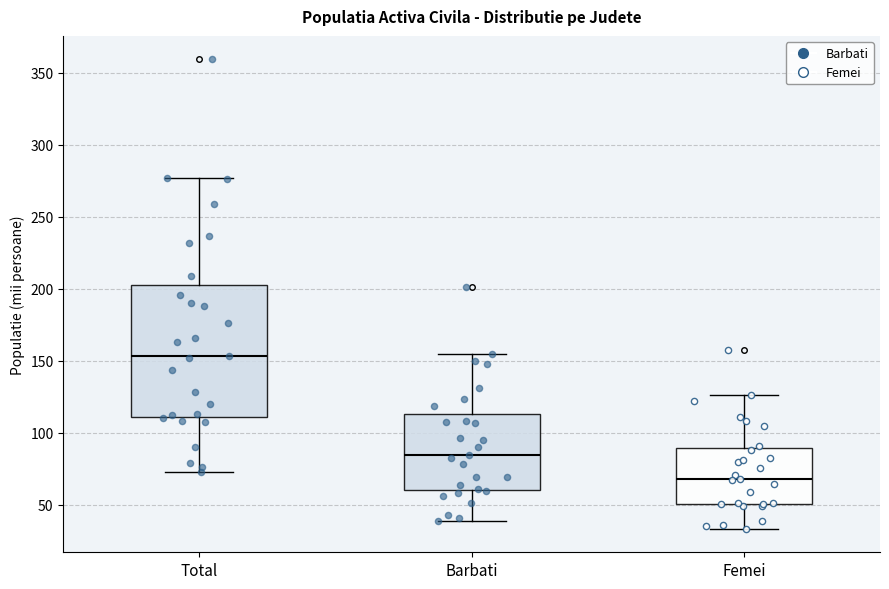

Which box's median line is the lowest?

Femei